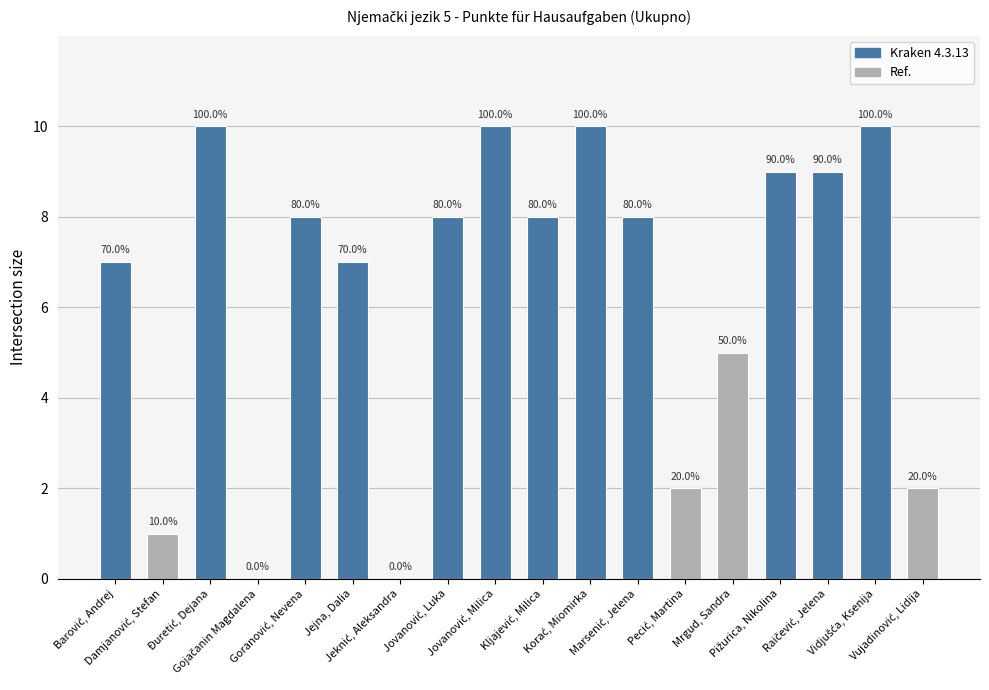

True or false: the data shows 6 at Marsenić, Jelena.

False